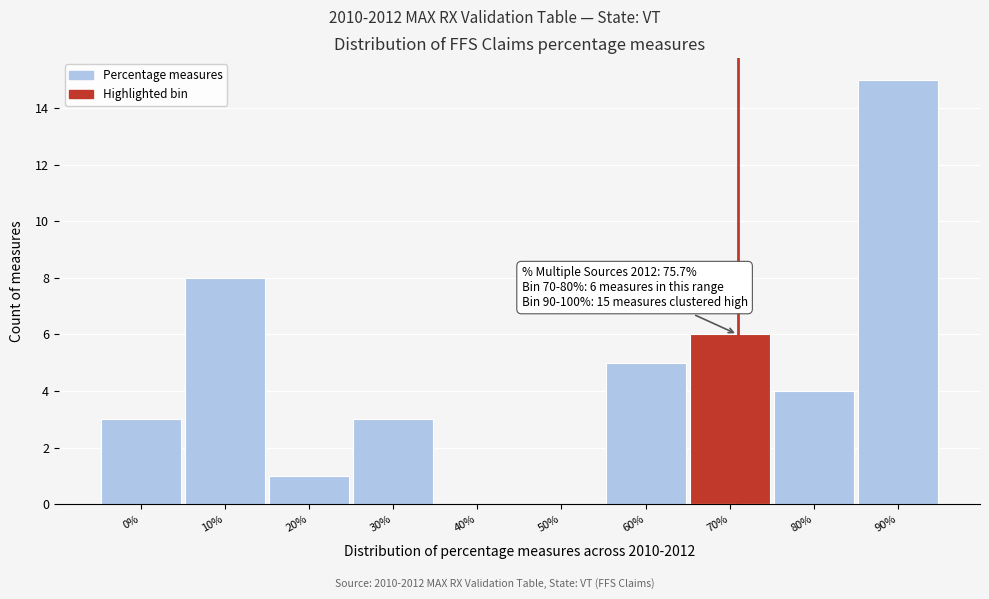

Reading left to right, list all the values displayed in this chart.

0%=3	10%=8	20%=1	30%=3	40%=0	50%=0	60%=5	70%=6	80%=4	90%=15